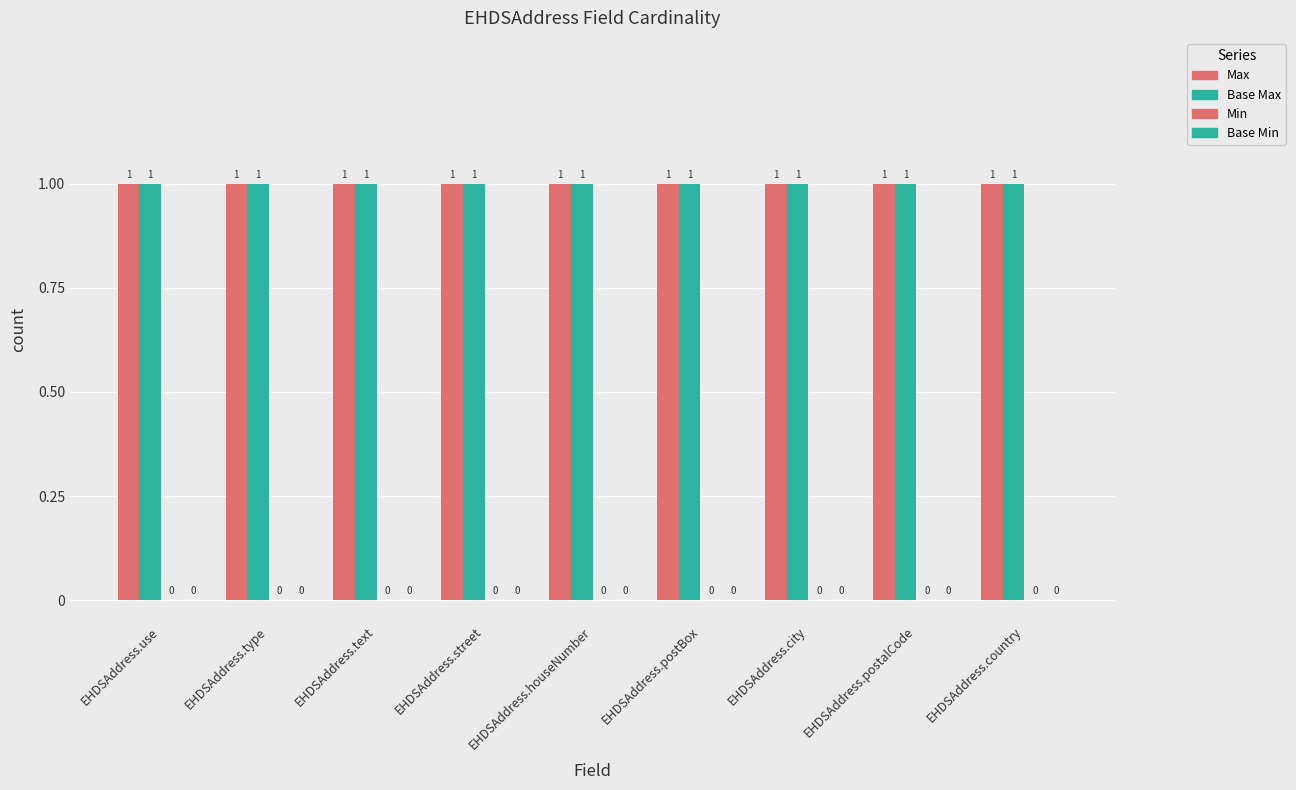

At how many categories does at least one series exceed 0?

9